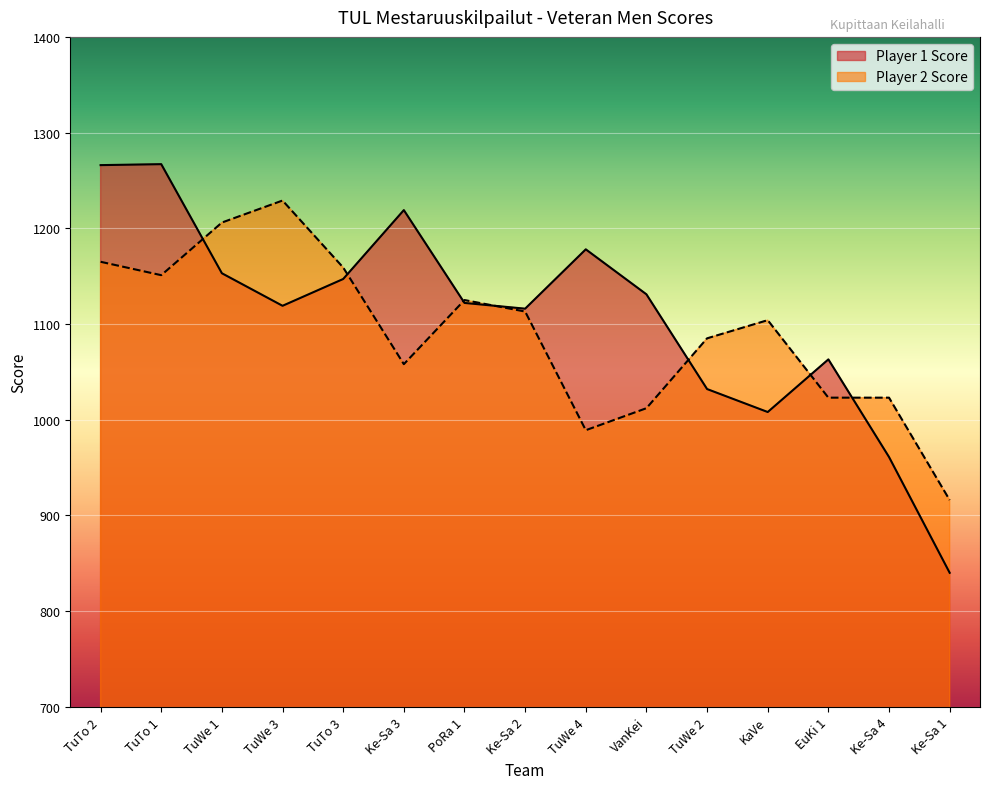

How many data points in Player 1 Score are above 1122?

7